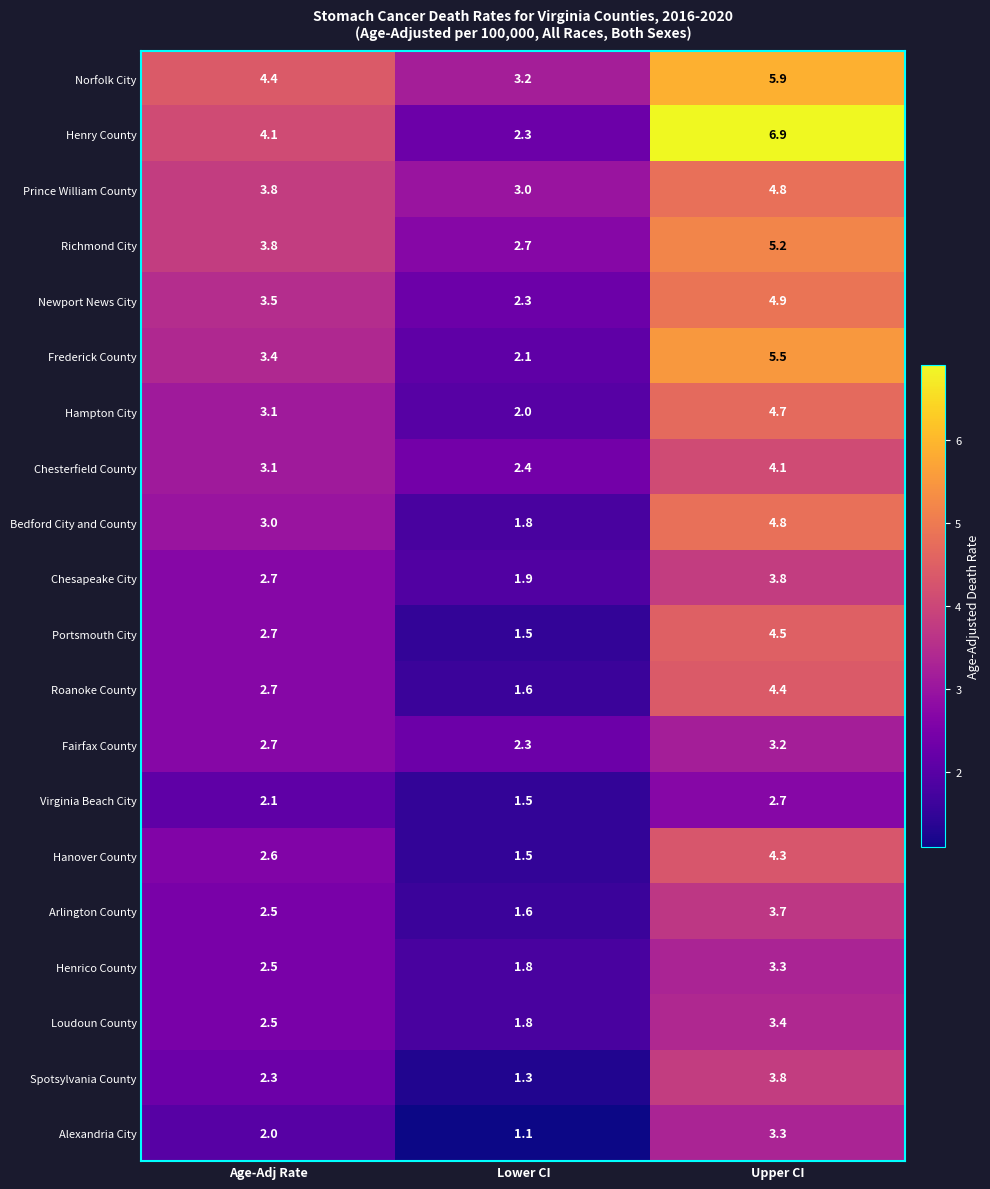

At which category is the sum across all series the highest?

Upper CI